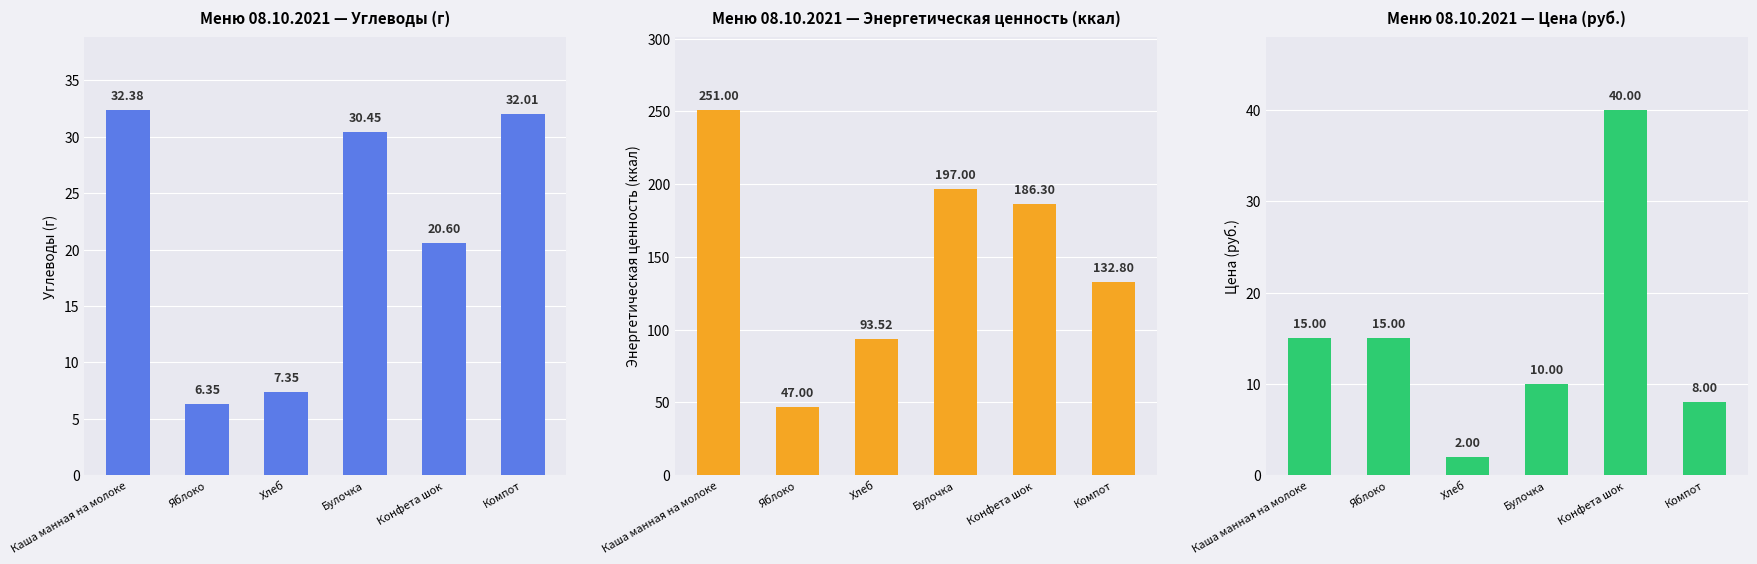

Where is Цена nearest to the value 21?

Каша манная на молоке